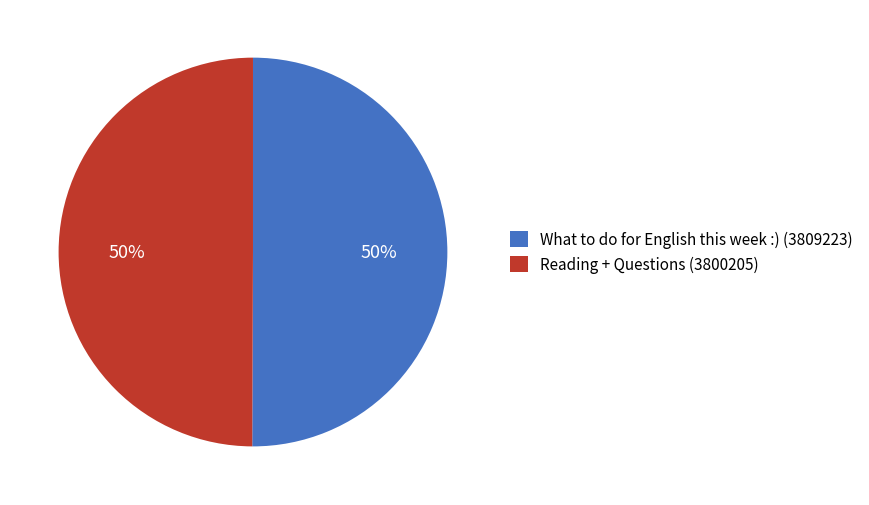

To the nearest percent, what portion does What to do for English this week :) represent?

50%